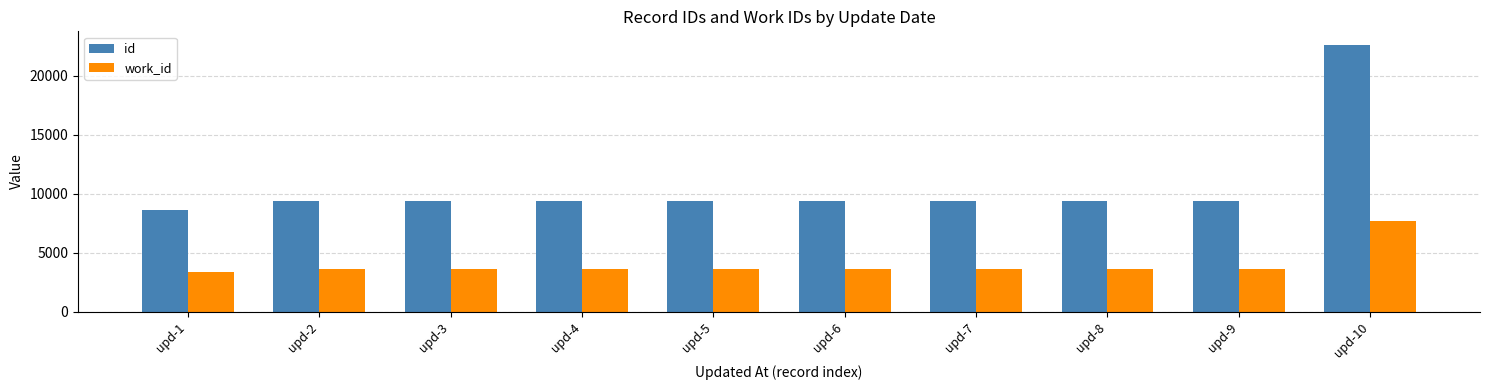

At which label does id reach its minimum?

upd-1